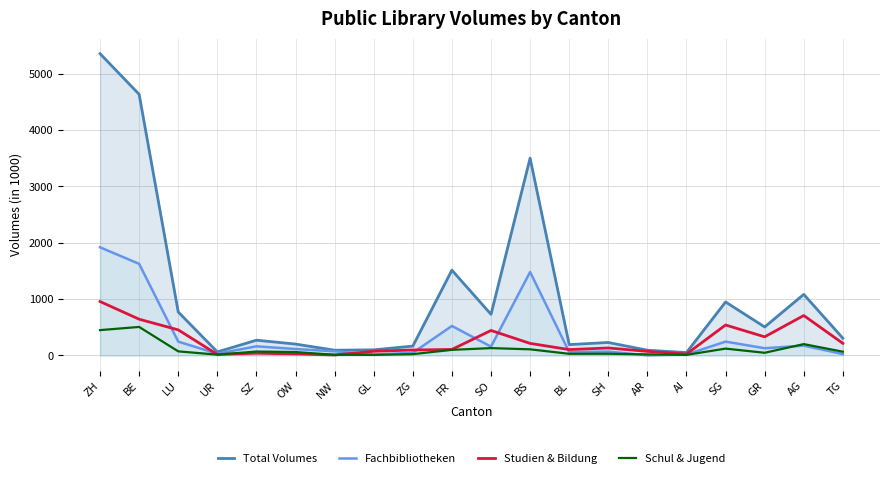

What is the approximate value of Studien & Bildung at AR?

72.0